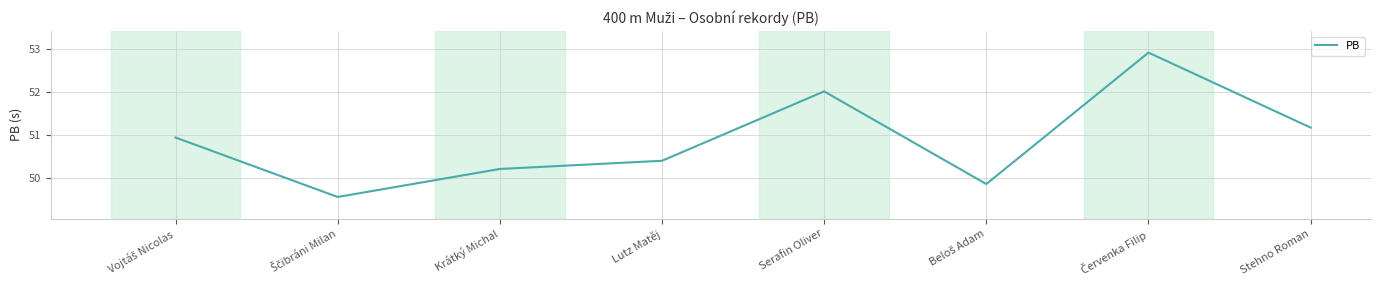

What position from the right is Serafin Oliver?

4